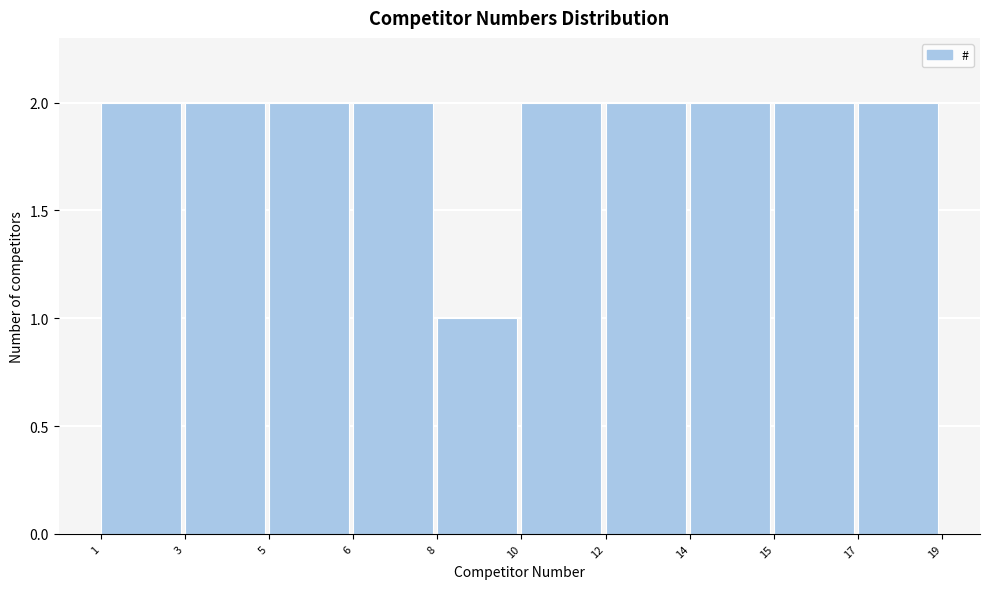

Reading left to right, list all the values displayed in this chart.

1=2	3=2	5=2	6=2	8=1	10=2	12=2	14=2	15=2	17=2